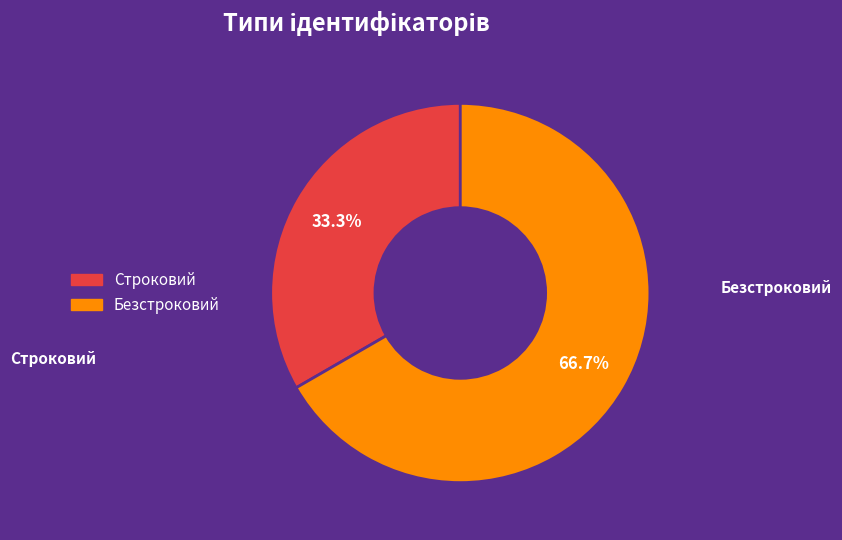

Which slice is the smallest?

Строковий